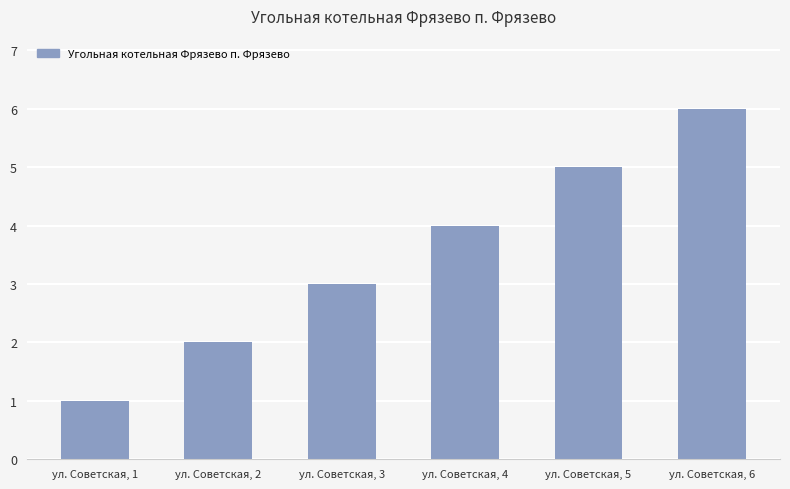

Reading left to right, what are all the values shown in this chart?

1	2	3	4	5	6